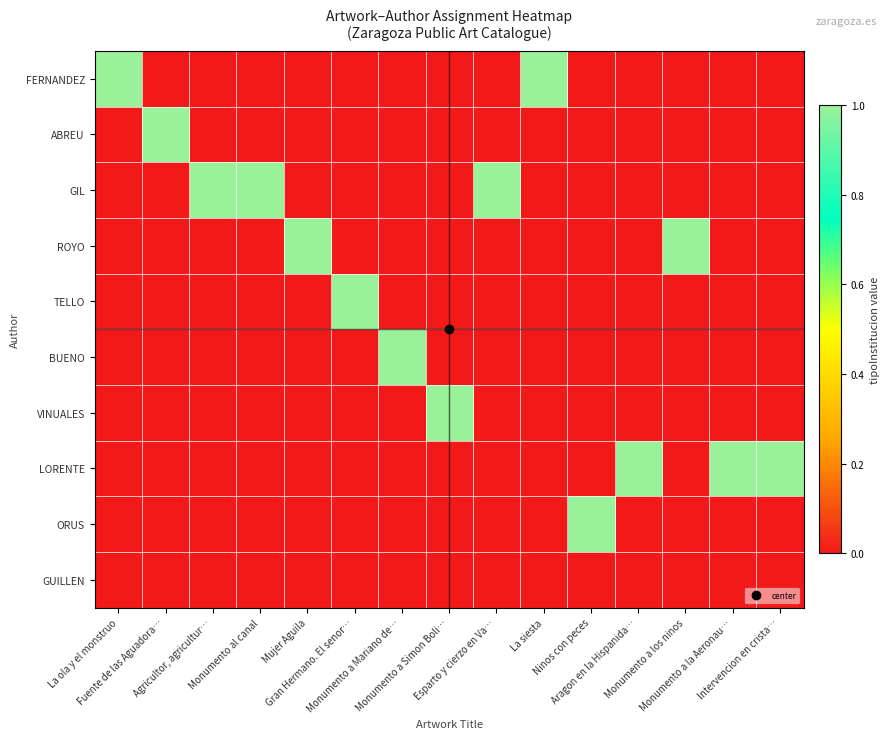

Reading left to right, list all the values displayed in this chart.

FERNANDEZ: La ola y el monstruo=1	Fuente de las Aguadora…=0	Agricultor, agricultur…=0	Monumento al canal=0	Mujer Aguila=0	Gran Hermano. El senor…=0	Monumento a Mariano de…=0	Monumento a Simon Boli…=0	Esparto y cierzo en Va…=0	La siesta=1	Ninos con peces=0	Aragon en la Hispanida…=0	Monumento a los ninos=0	Monumento a la Aeronau…=0	Intervencion en crista…=0
ABREU: La ola y el monstruo=0	Fuente de las Aguadora…=1	Agricultor, agricultur…=0	Monumento al canal=0	Mujer Aguila=0	Gran Hermano. El senor…=0	Monumento a Mariano de…=0	Monumento a Simon Boli…=0	Esparto y cierzo en Va…=0	La siesta=0	Ninos con peces=0	Aragon en la Hispanida…=0	Monumento a los ninos=0	Monumento a la Aeronau…=0	Intervencion en crista…=0
GIL: La ola y el monstruo=0	Fuente de las Aguadora…=0	Agricultor, agricultur…=1	Monumento al canal=1	Mujer Aguila=0	Gran Hermano. El senor…=0	Monumento a Mariano de…=0	Monumento a Simon Boli…=0	Esparto y cierzo en Va…=1	La siesta=0	Ninos con peces=0	Aragon en la Hispanida…=0	Monumento a los ninos=0	Monumento a la Aeronau…=0	Intervencion en crista…=0
ROYO: La ola y el monstruo=0	Fuente de las Aguadora…=0	Agricultor, agricultur…=0	Monumento al canal=0	Mujer Aguila=1	Gran Hermano. El senor…=0	Monumento a Mariano de…=0	Monumento a Simon Boli…=0	Esparto y cierzo en Va…=0	La siesta=0	Ninos con peces=0	Aragon en la Hispanida…=0	Monumento a los ninos=1	Monumento a la Aeronau…=0	Intervencion en crista…=0
TELLO: La ola y el monstruo=0	Fuente de las Aguadora…=0	Agricultor, agricultur…=0	Monumento al canal=0	Mujer Aguila=0	Gran Hermano. El senor…=1	Monumento a Mariano de…=0	Monumento a Simon Boli…=0	Esparto y cierzo en Va…=0	La siesta=0	Ninos con peces=0	Aragon en la Hispanida…=0	Monumento a los ninos=0	Monumento a la Aeronau…=0	Intervencion en crista…=0
BUENO: La ola y el monstruo=0	Fuente de las Aguadora…=0	Agricultor, agricultur…=0	Monumento al canal=0	Mujer Aguila=0	Gran Hermano. El senor…=0	Monumento a Mariano de…=1	Monumento a Simon Boli…=0	Esparto y cierzo en Va…=0	La siesta=0	Ninos con peces=0	Aragon en la Hispanida…=0	Monumento a los ninos=0	Monumento a la Aeronau…=0	Intervencion en crista…=0
VINUALES: La ola y el monstruo=0	Fuente de las Aguadora…=0	Agricultor, agricultur…=0	Monumento al canal=0	Mujer Aguila=0	Gran Hermano. El senor…=0	Monumento a Mariano de…=0	Monumento a Simon Boli…=1	Esparto y cierzo en Va…=0	La siesta=0	Ninos con peces=0	Aragon en la Hispanida…=0	Monumento a los ninos=0	Monumento a la Aeronau…=0	Intervencion en crista…=0
LORENTE: La ola y el monstruo=0	Fuente de las Aguadora…=0	Agricultor, agricultur…=0	Monumento al canal=0	Mujer Aguila=0	Gran Hermano. El senor…=0	Monumento a Mariano de…=0	Monumento a Simon Boli…=0	Esparto y cierzo en Va…=0	La siesta=0	Ninos con peces=0	Aragon en la Hispanida…=1	Monumento a los ninos=0	Monumento a la Aeronau…=1	Intervencion en crista…=1
ORUS: La ola y el monstruo=0	Fuente de las Aguadora…=0	Agricultor, agricultur…=0	Monumento al canal=0	Mujer Aguila=0	Gran Hermano. El senor…=0	Monumento a Mariano de…=0	Monumento a Simon Boli…=0	Esparto y cierzo en Va…=0	La siesta=0	Ninos con peces=1	Aragon en la Hispanida…=0	Monumento a los ninos=0	Monumento a la Aeronau…=0	Intervencion en crista…=0
GUILLEN: La ola y el monstruo=0	Fuente de las Aguadora…=0	Agricultor, agricultur…=0	Monumento al canal=0	Mujer Aguila=0	Gran Hermano. El senor…=0	Monumento a Mariano de…=0	Monumento a Simon Boli…=0	Esparto y cierzo en Va…=0	La siesta=0	Ninos con peces=0	Aragon en la Hispanida…=0	Monumento a los ninos=0	Monumento a la Aeronau…=0	Intervencion en crista…=0